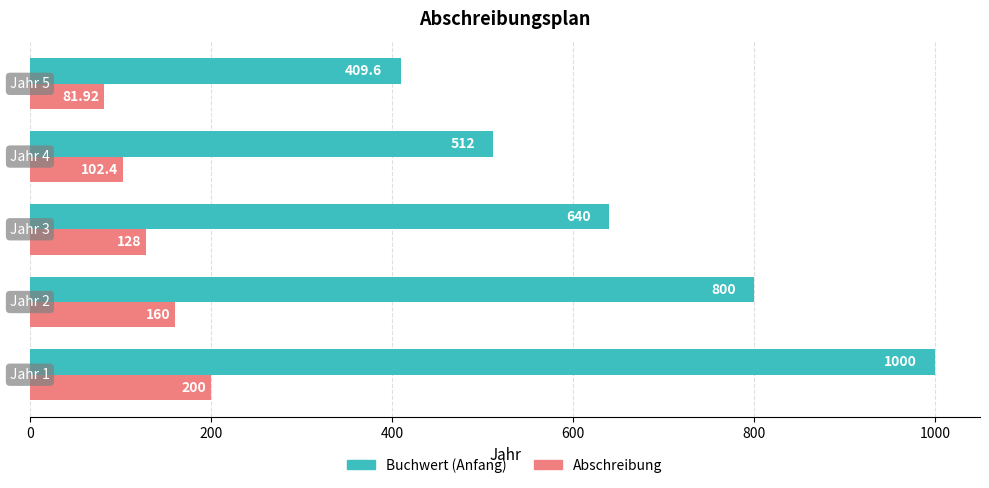

List the series in order of their peak value, lowest first.

Abschreibung, Buchwert (Anfang)